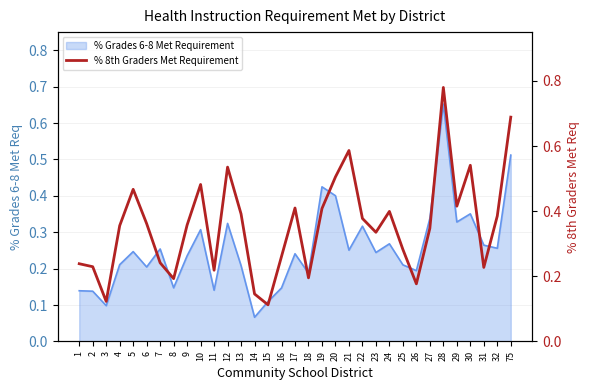

How many data points does each series have?

33